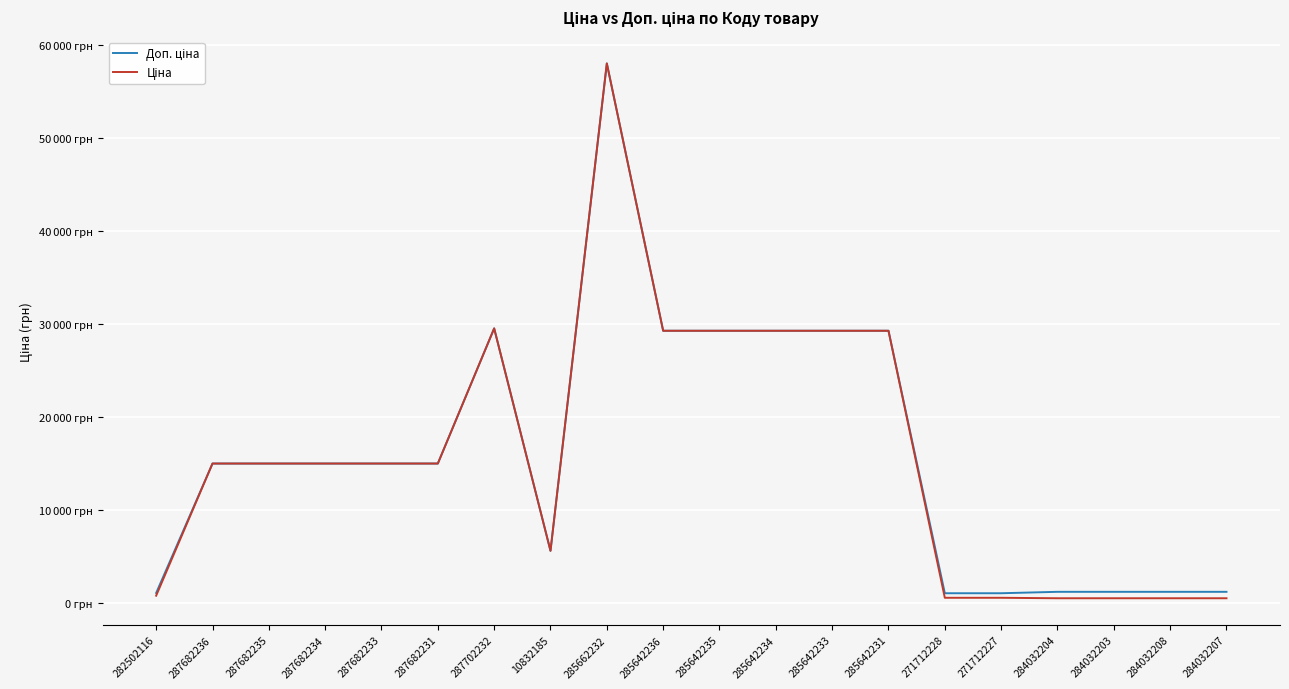

The Ціна series shows 8525.1 at 287682233. True or false?

False